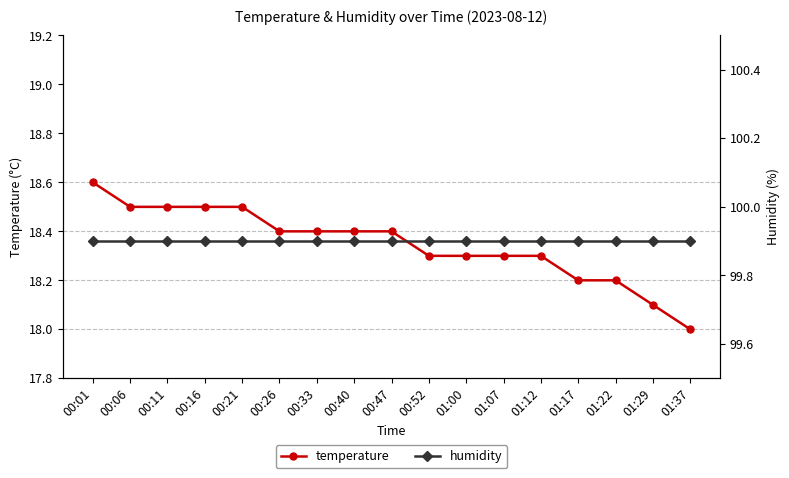

At 00:40, list the series in order from largest to smallest.

humidity, temperature